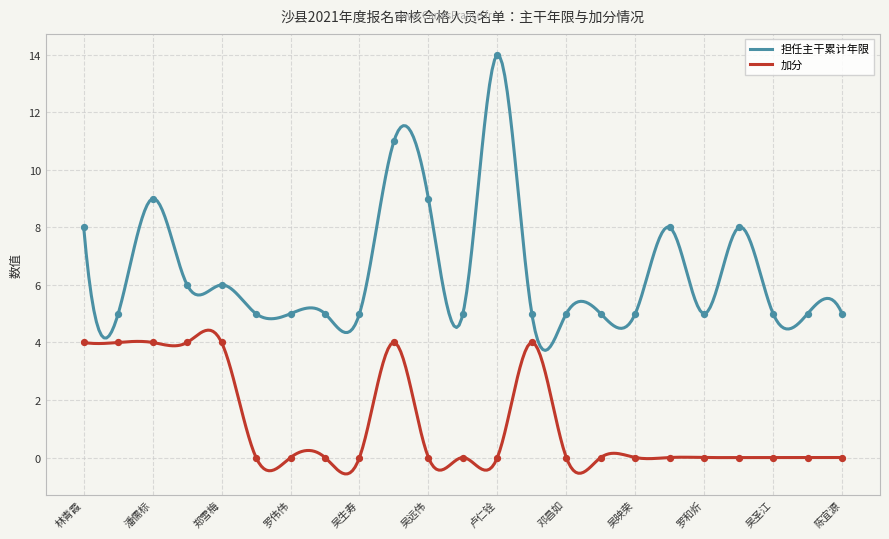

Which series has the largest total across all categories?

担任主干累计年限